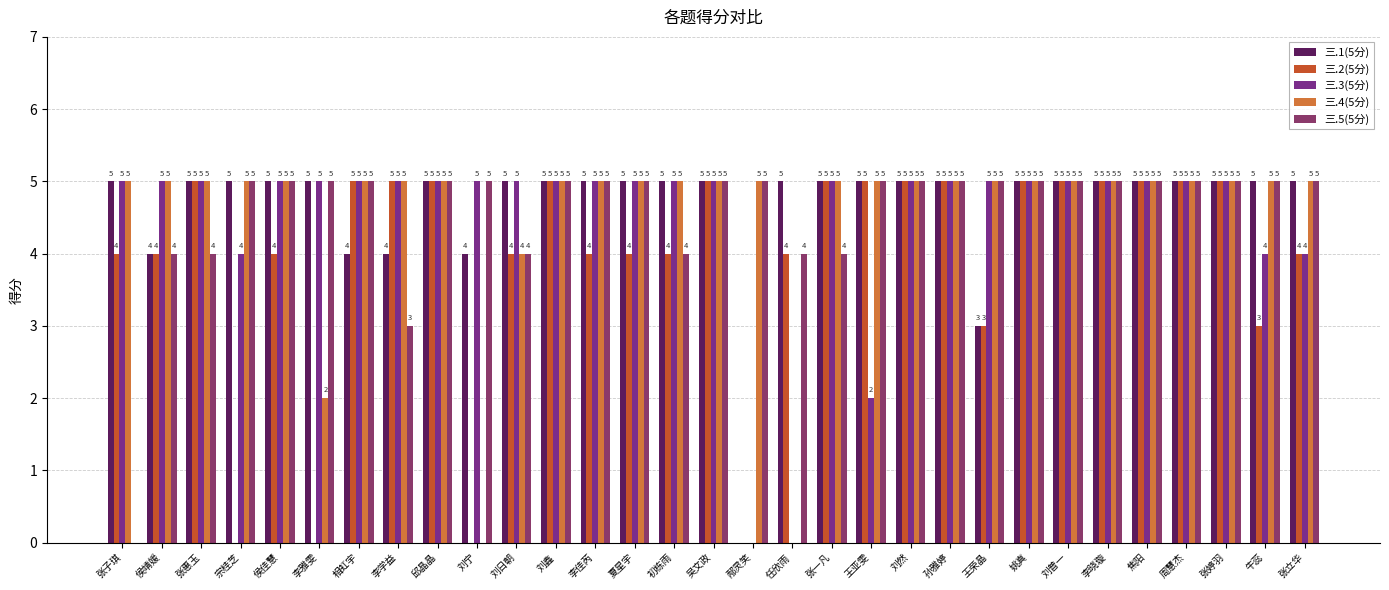

How many values in 三.2(5分) are above zero?

27